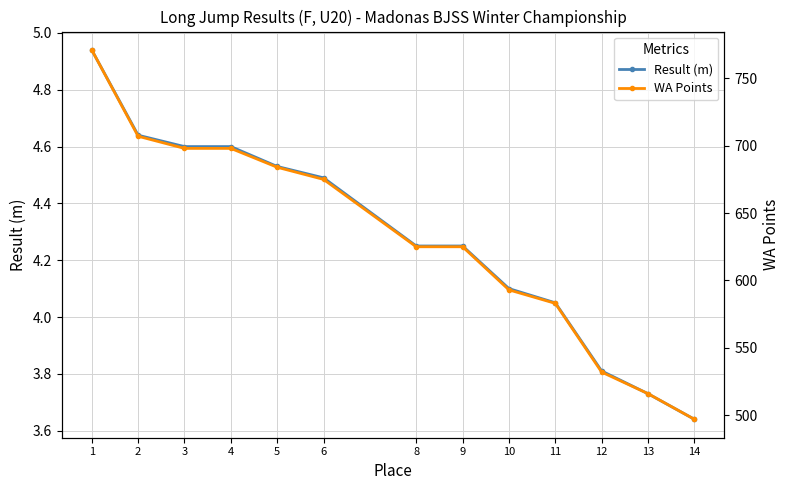

Which series has the largest range (max minus min)?

WA Points